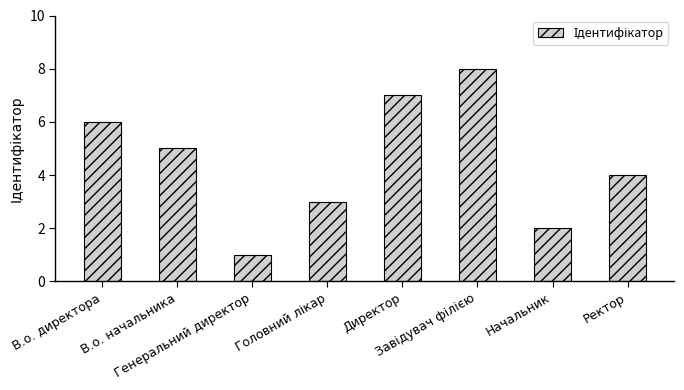

What is the greatest value displayed?

8